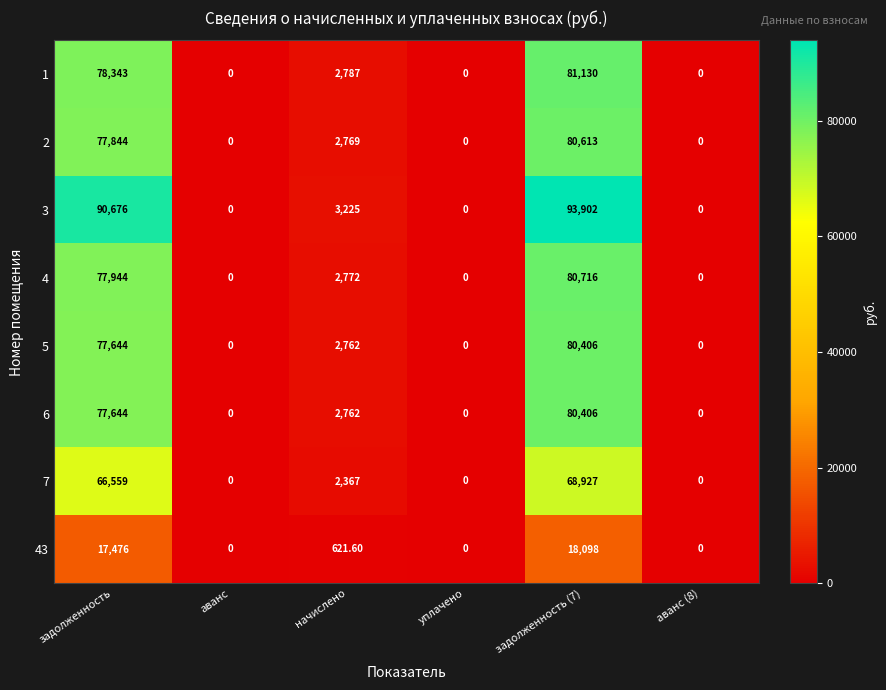

At which category does the chart reach its peak across all series?

задолженность (7)